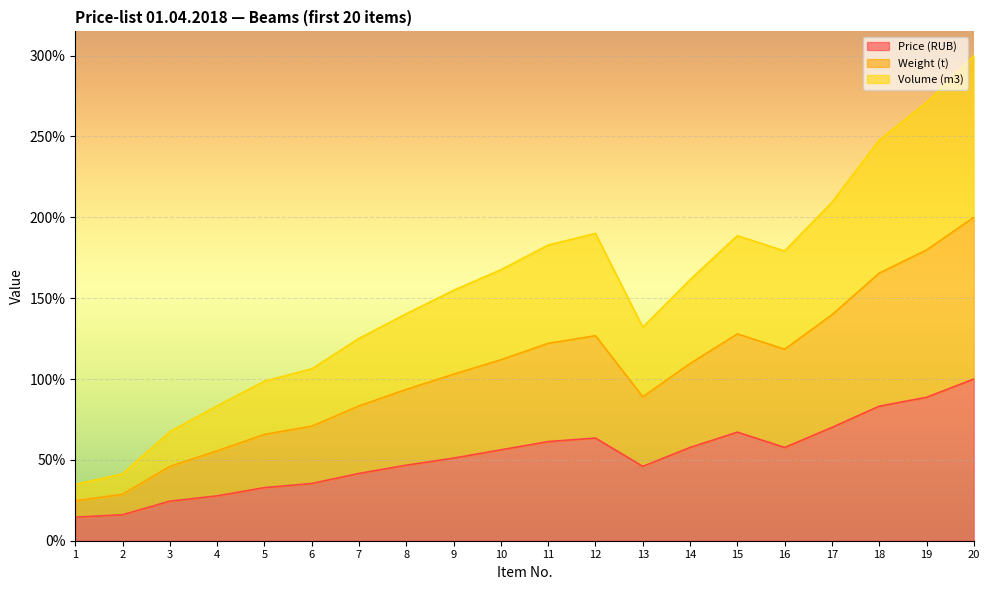

True or false: Volume (m3) has a value of 88.8 at 15.

False